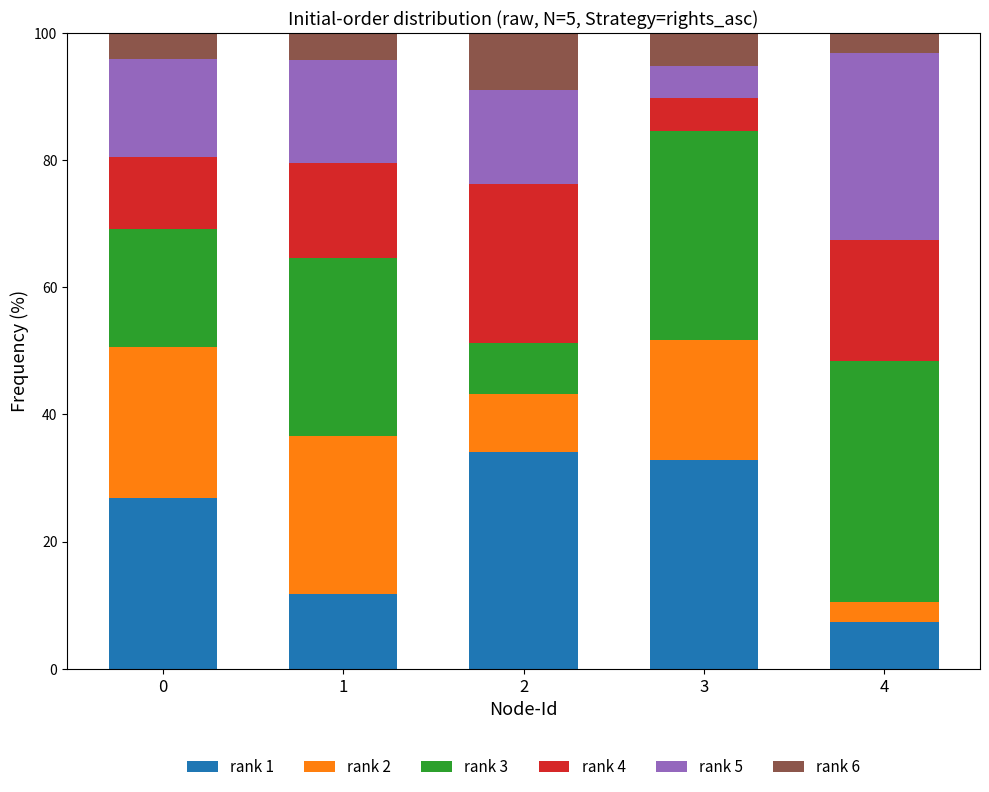

Reading left to right, transcribe the values for rank 1.

26.8	11.8	34.1	32.8	7.4